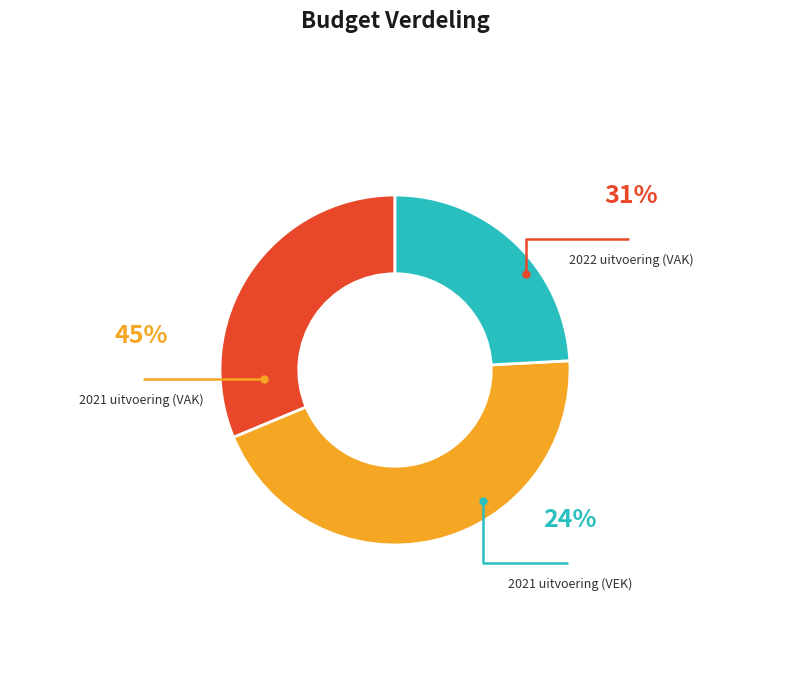

True or false: 2022 uitvoering (VAK) accounts for 31% of the total.

True